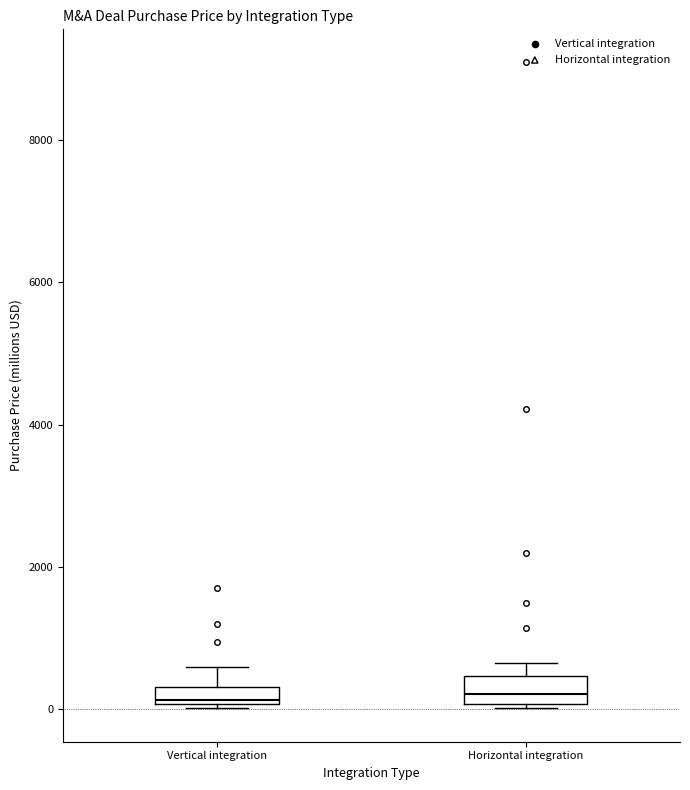

Where is the upper edge of the box for Vertical integration on the y-axis? The values are not printed on the chart, so give them approximately, as read against the axis.

400